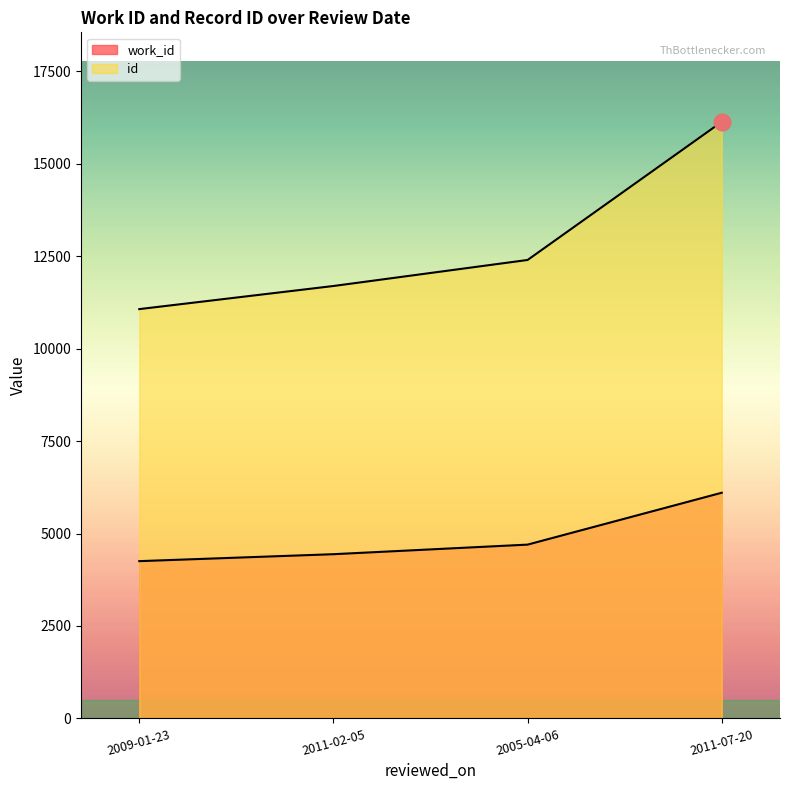

Which category has the highest value across all series?

2011-07-20